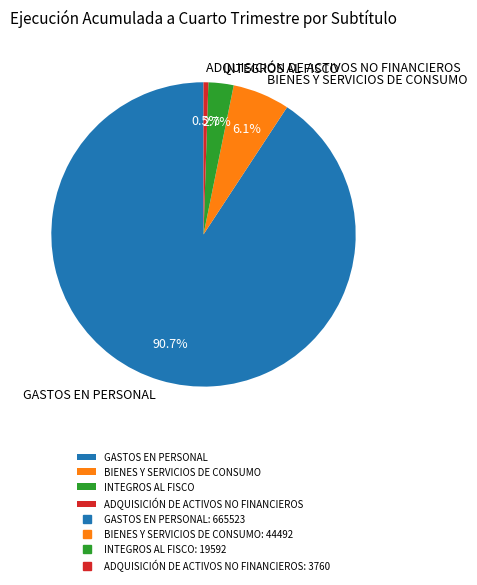

Which has a higher value, BIENES Y SERVICIOS DE CONSUMO or GASTOS EN PERSONAL?

GASTOS EN PERSONAL